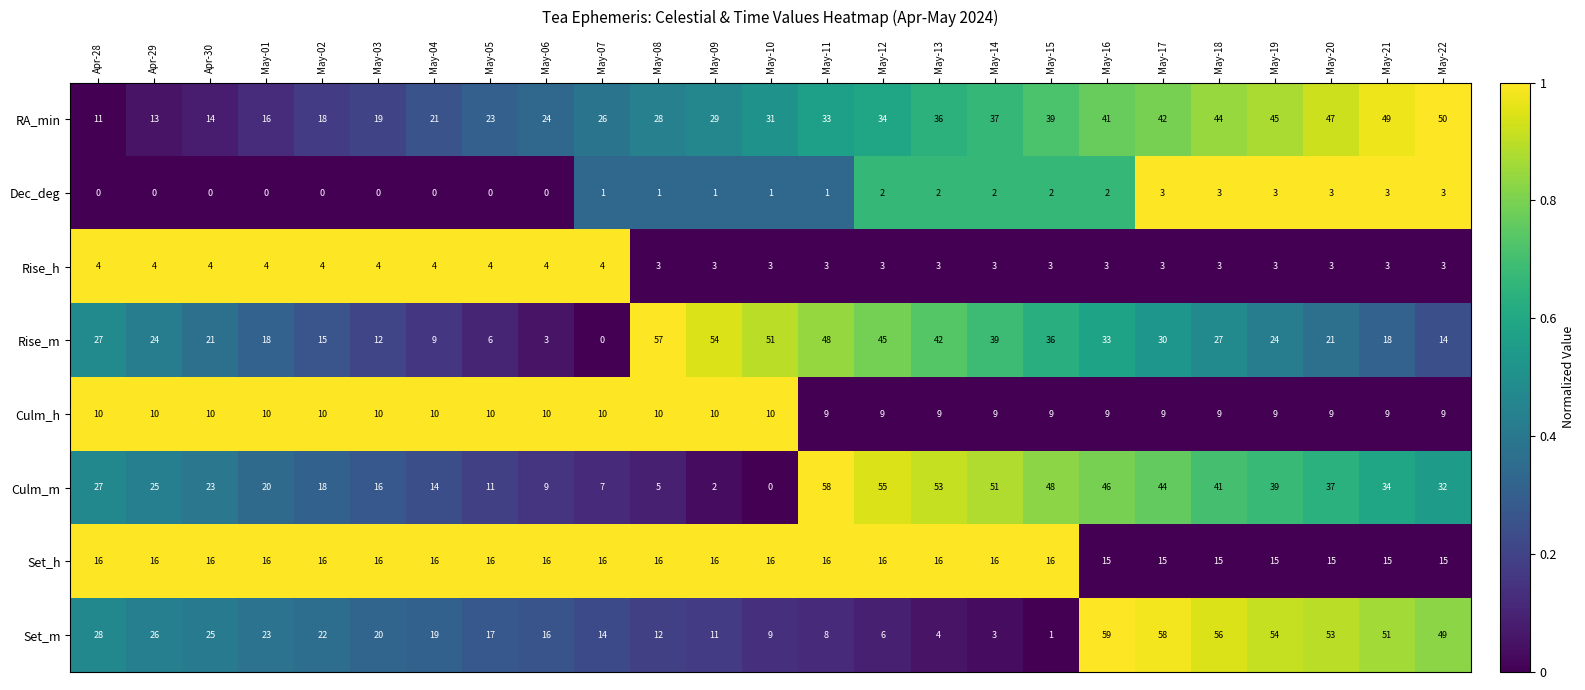

How many Dec_deg values are between 0 and 2?

19